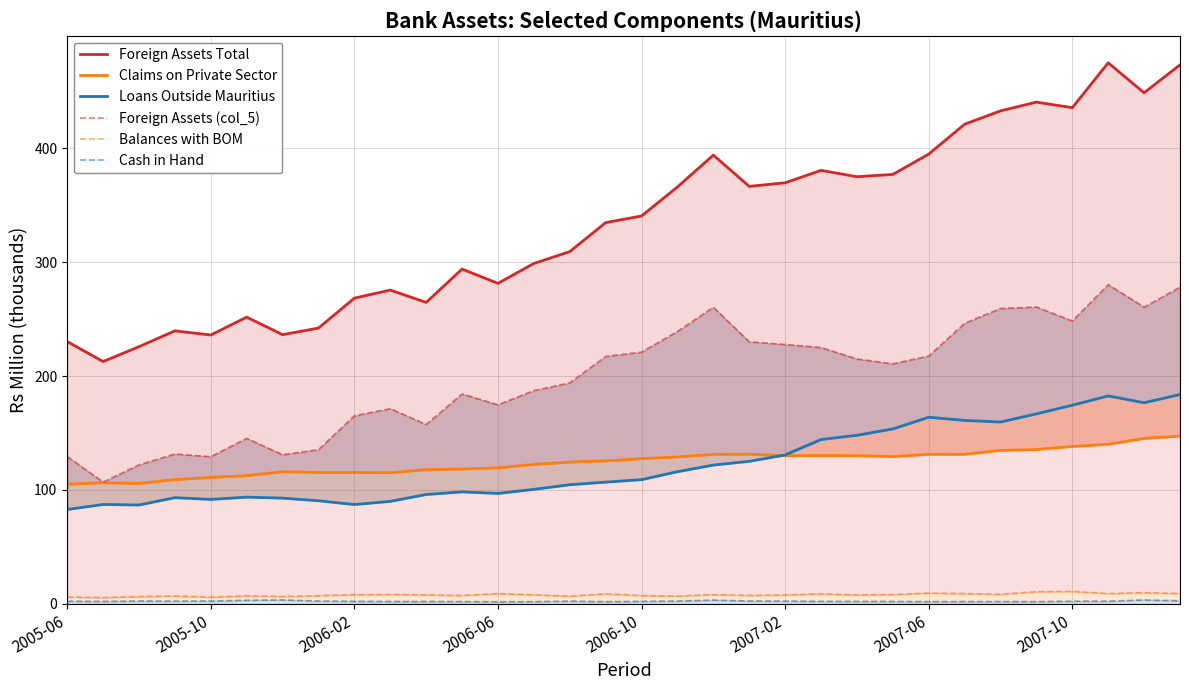

Between 9 and 23, which series saw the biggest shift?

Foreign Assets Total